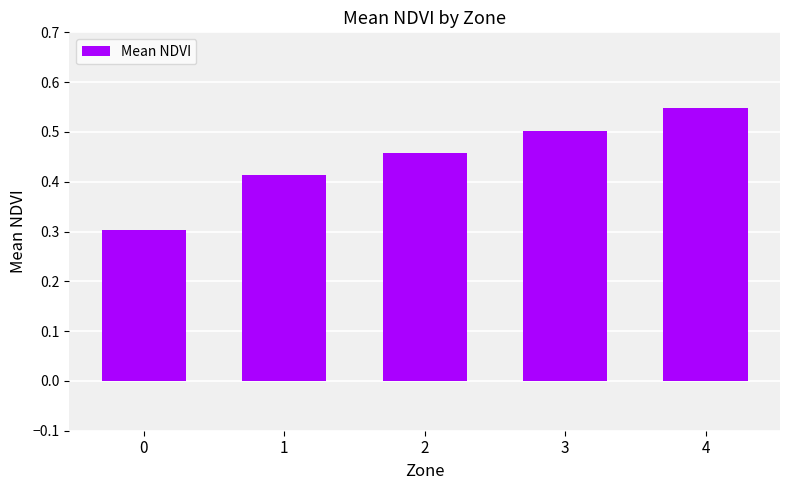

What is the minimum value shown in the chart?

0.3